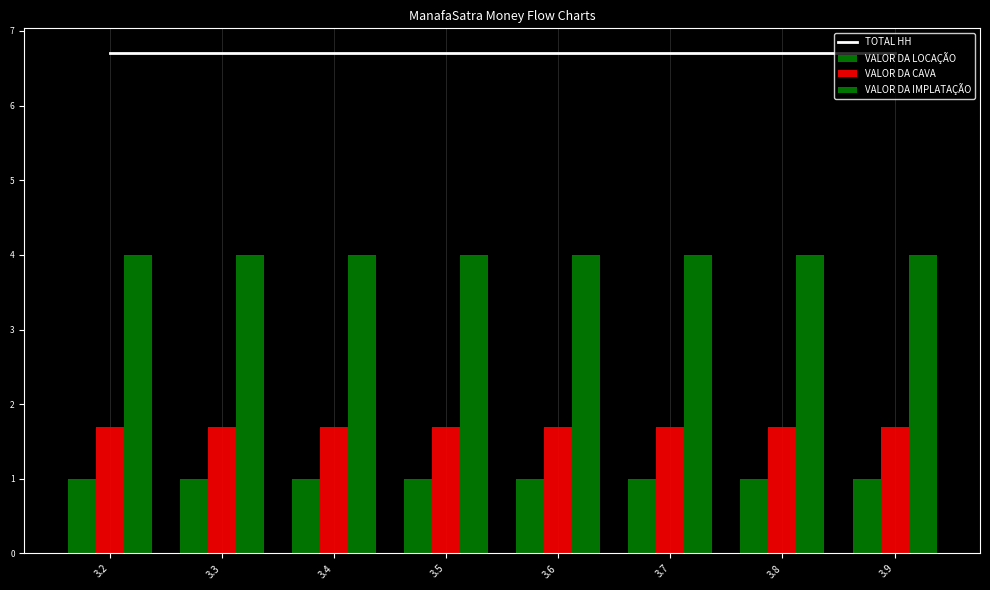

Is the value of VALOR DA CAVA at 3.7 greater than the value of VALOR DA IMPLATAÇÃO at 3.2?

No